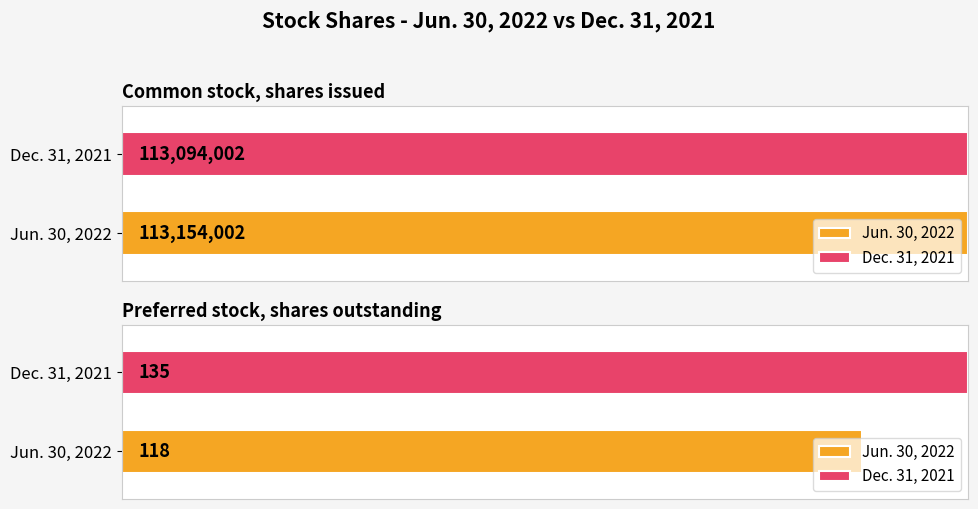

Where is Dec. 31, 2021 nearest to the value 56547068?

Preferred stock, shares outstanding